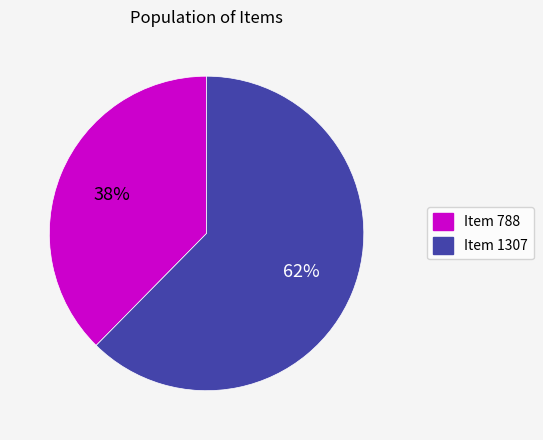

What percentage is the Item 788 slice, to the nearest percent?

38%